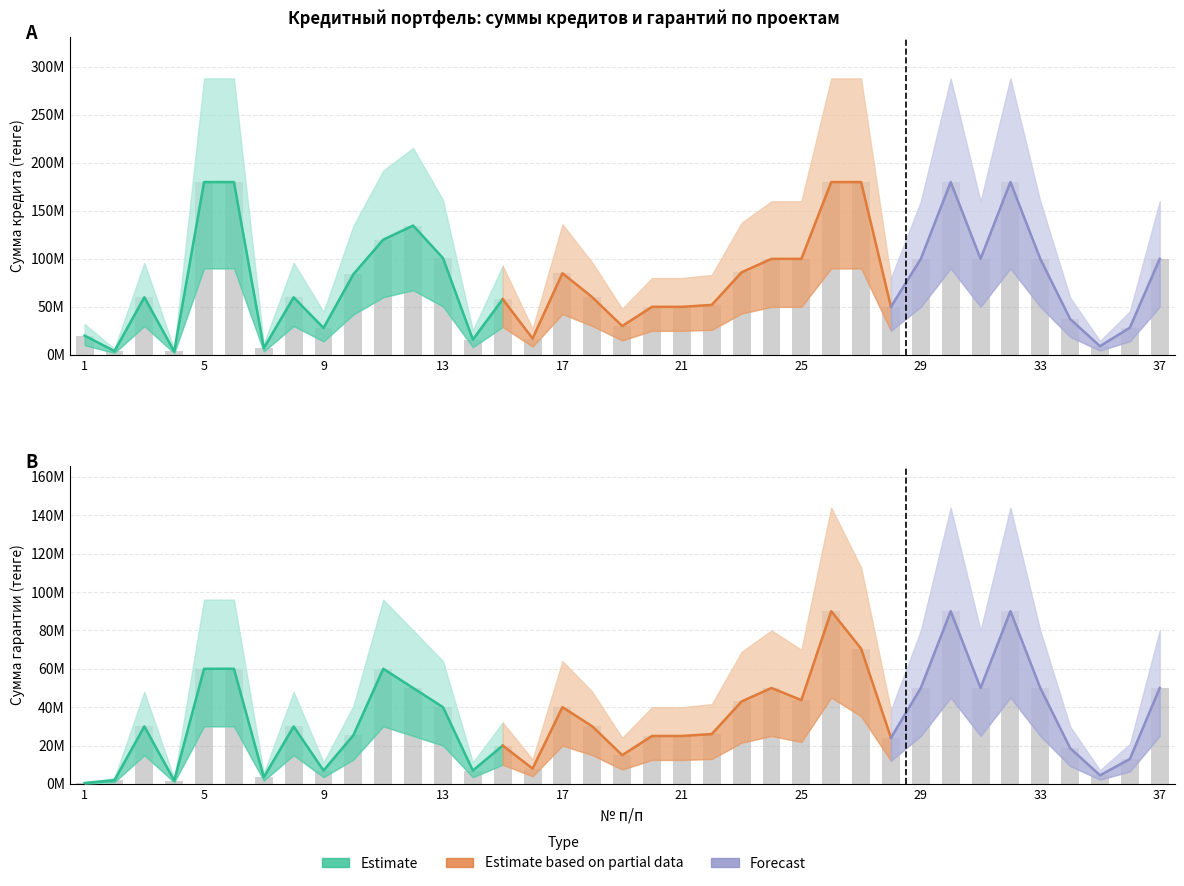

Rank the series by their maximum value, from highest to lowest.

Сумма кредита (тенге), Сумма гарантии (тенге)